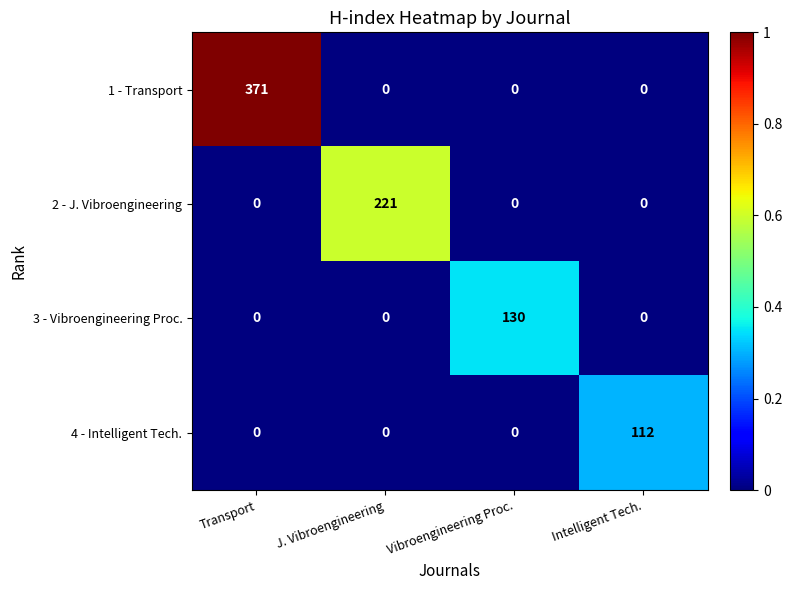

The value of 3 - Vibroengineering Proc. at Transport is 70. True or false?

False